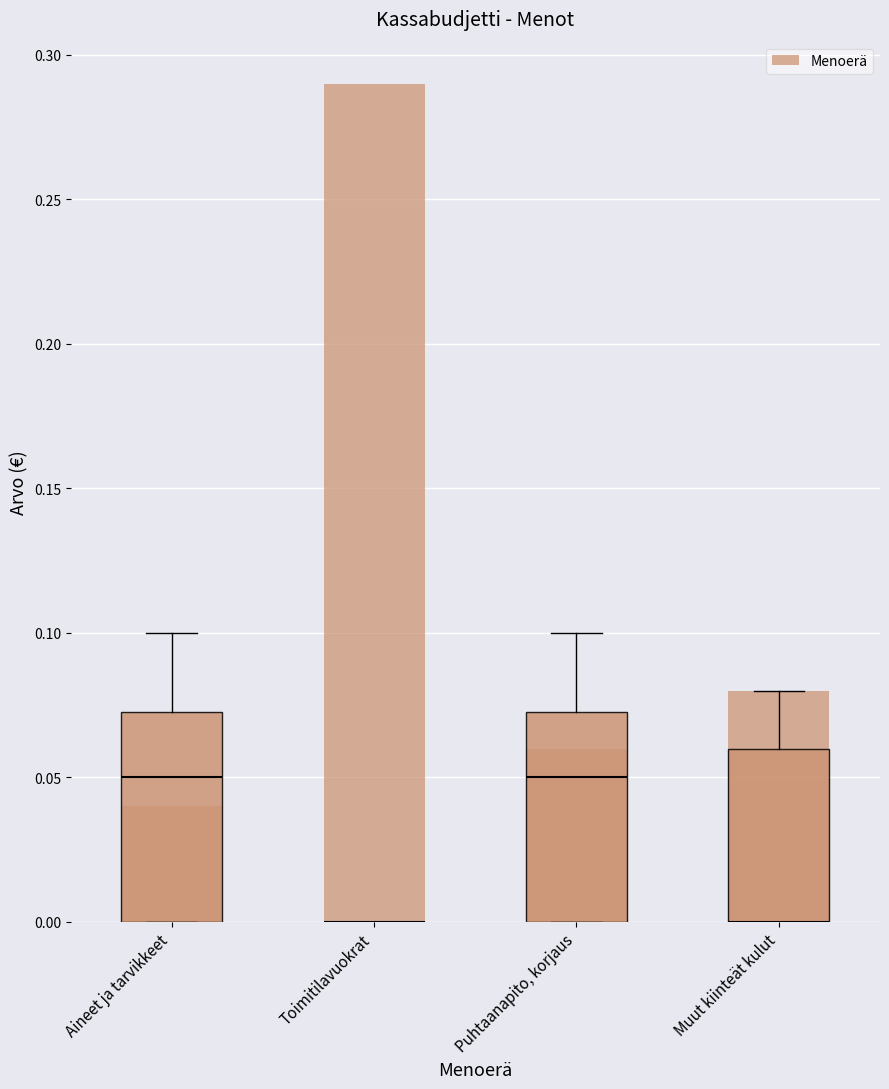

Which label corresponds to the smallest value in the chart?

Aineet ja tarvikkeet